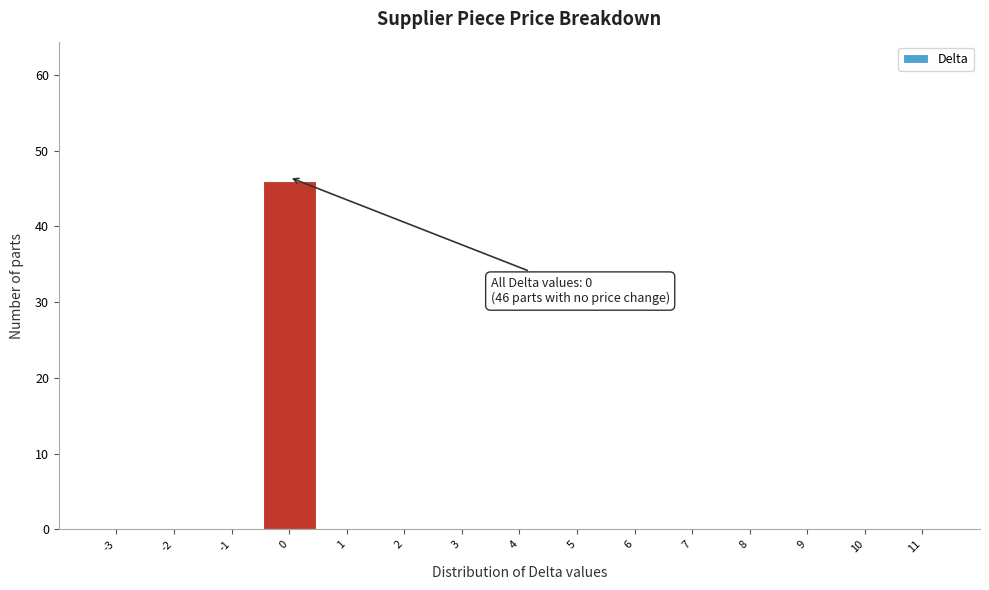

Reading left to right, transcribe all the data shown in this chart.

-3=0	-2=0	-1=0	0=46	1=0	2=0	3=0	4=0	5=0	6=0	7=0	8=0	9=0	10=0	11=0